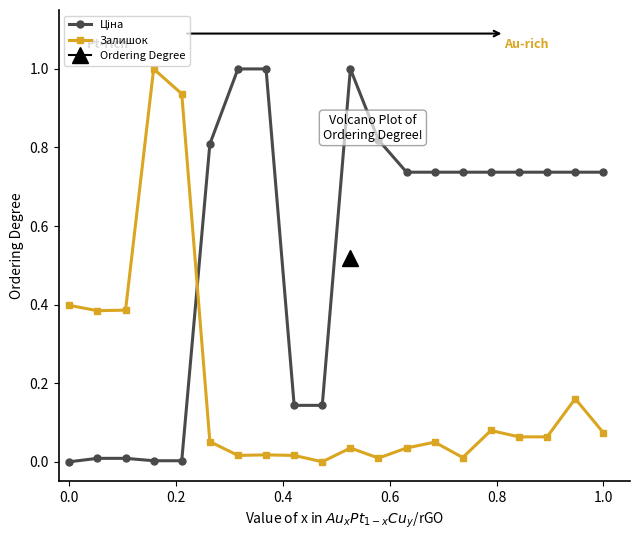

What is the average value of the Ціна series?

0.5